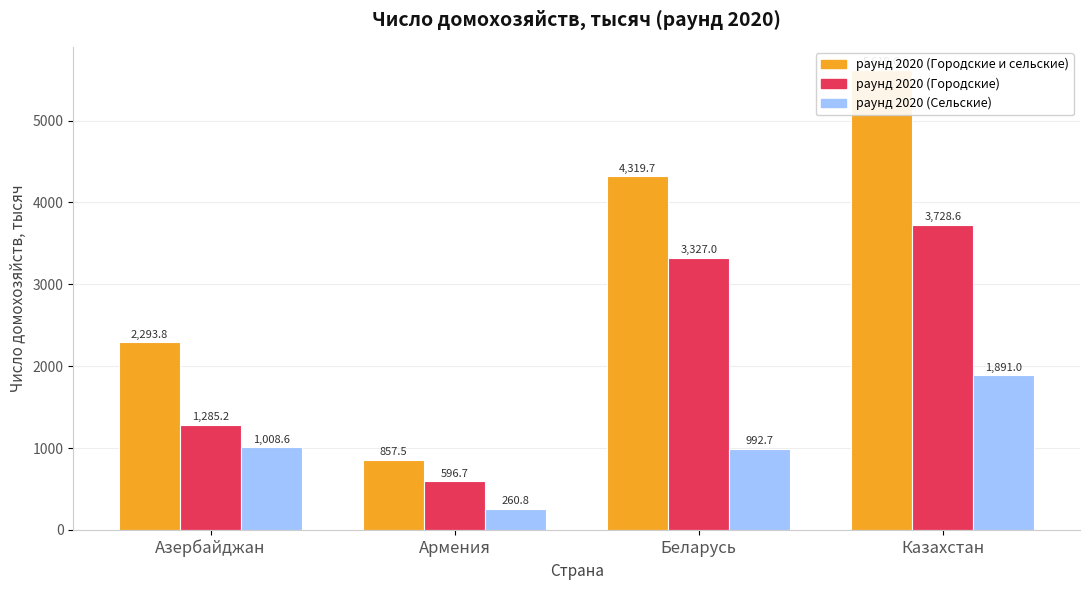

How many bars are there in total?

12